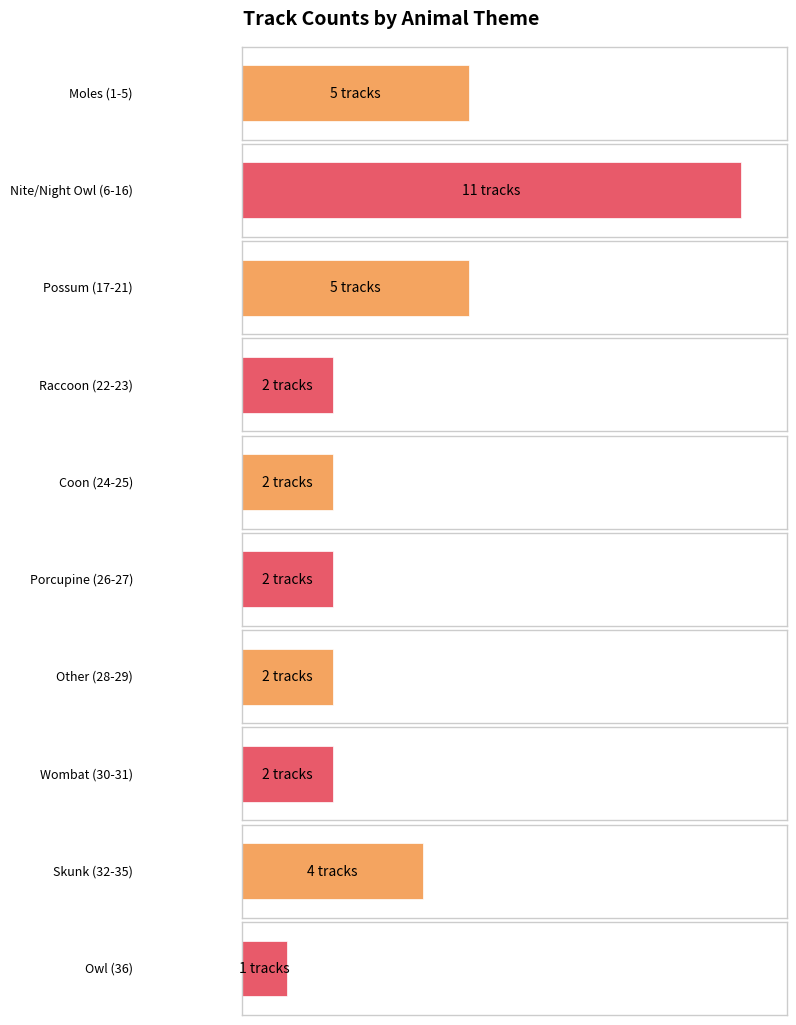

What is the change in value from Moles to Coon?

-3